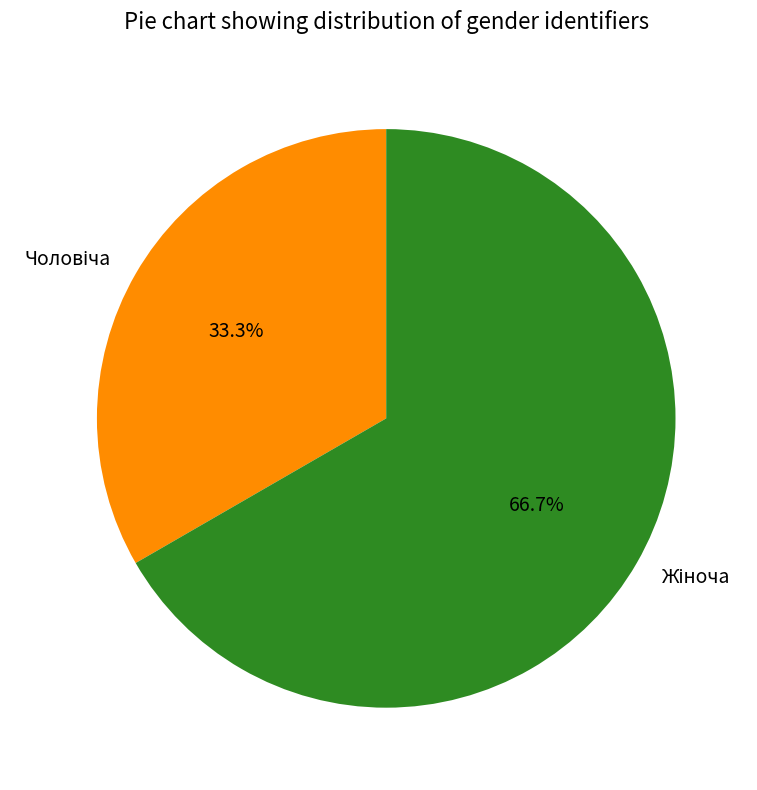

Is there a majority slice in this chart?

Yes